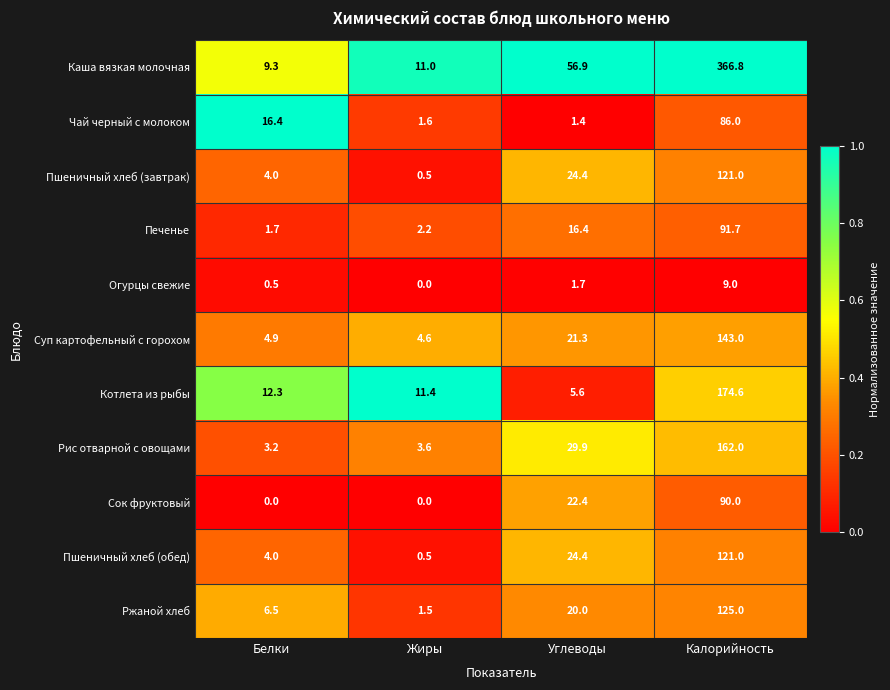

What is the difference between the Котлета из рыбы values at Жиры and Углеводы?

5.8